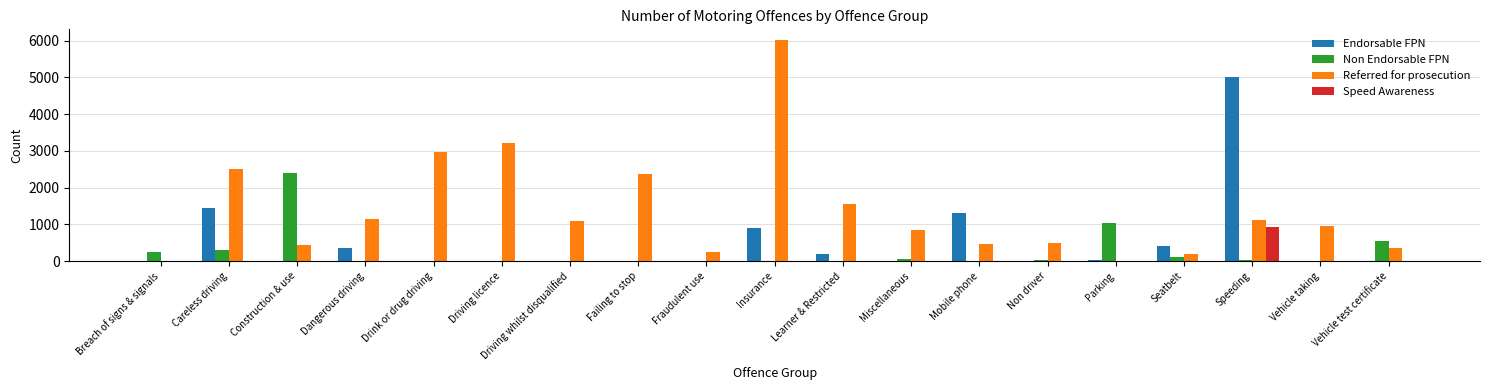

Which series has the largest total across all categories?

Referred for prosecution